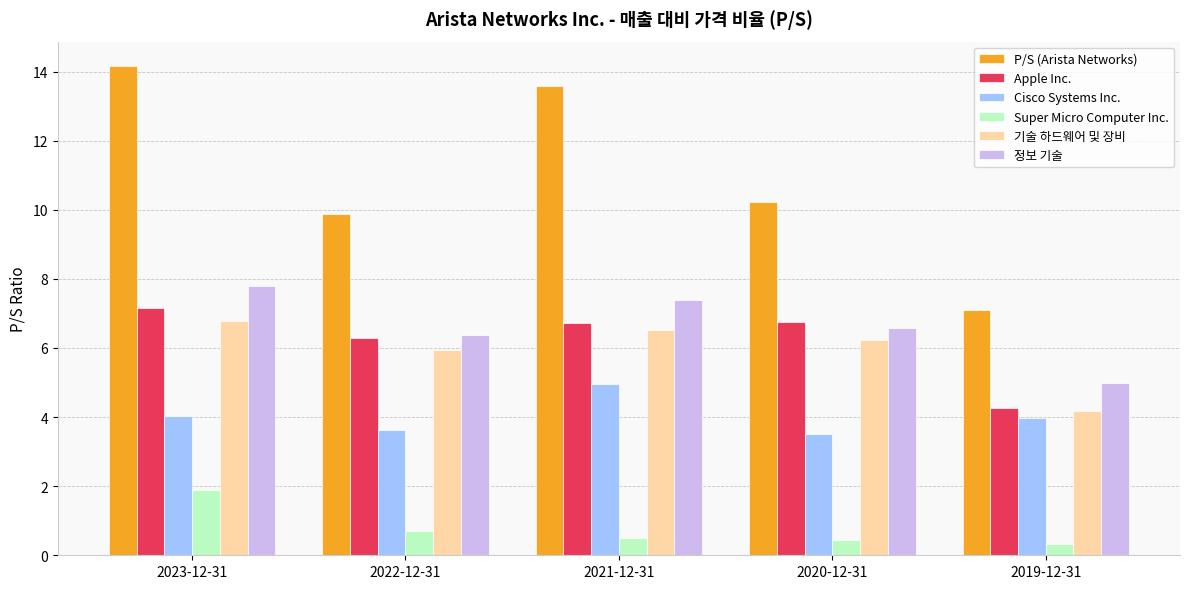

At which label does Apple Inc. reach its minimum?

2019-12-31